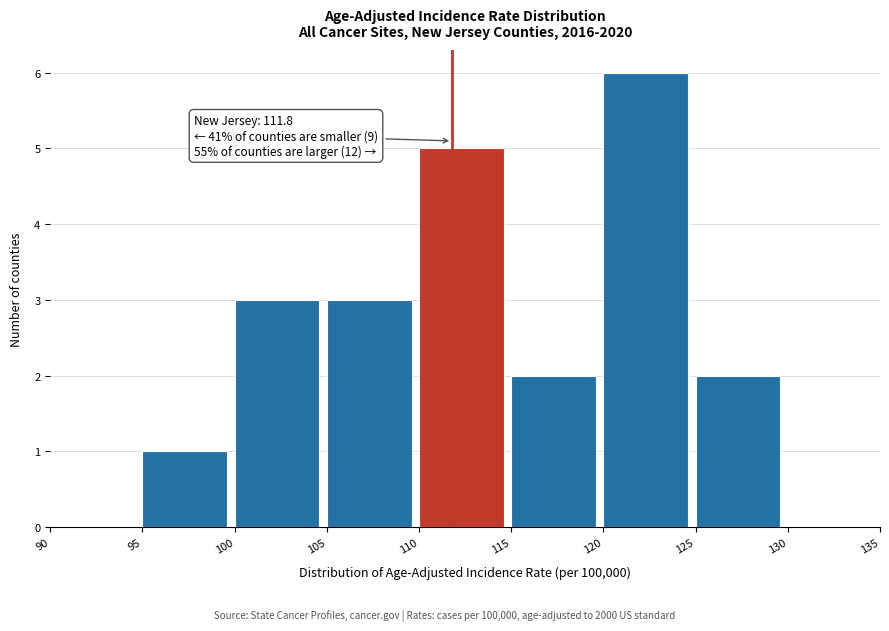

Over which range of the x-axis is the bar tallest?

120 to 125